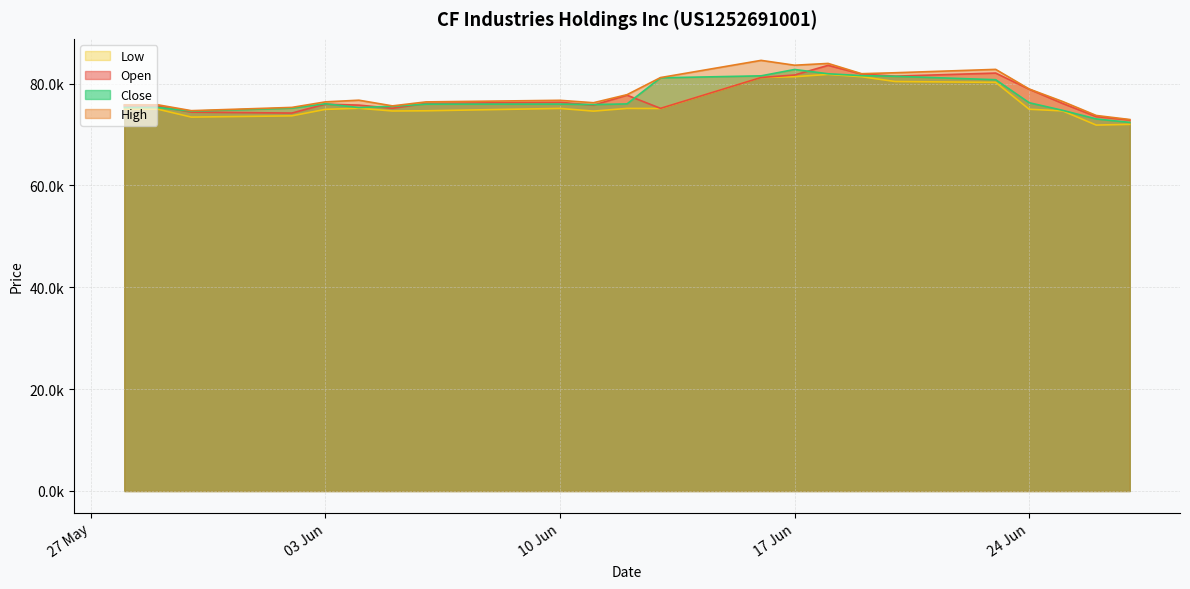

Where does the High series first go above 76719?

04.06.2025